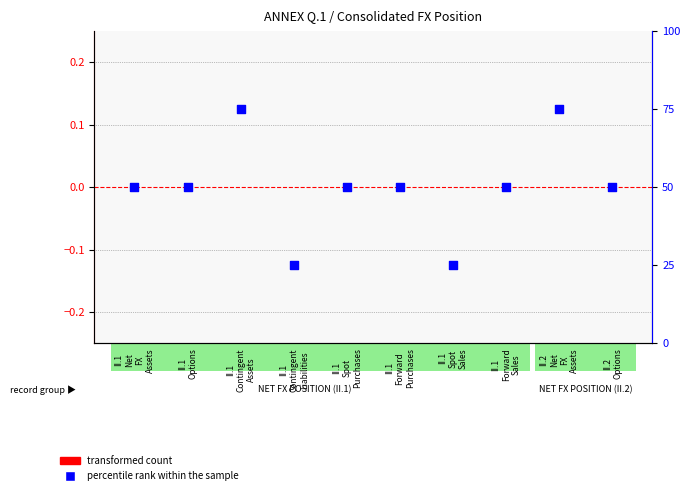

At which category is the sum across all series the highest?

II.1
Contingent
Assets